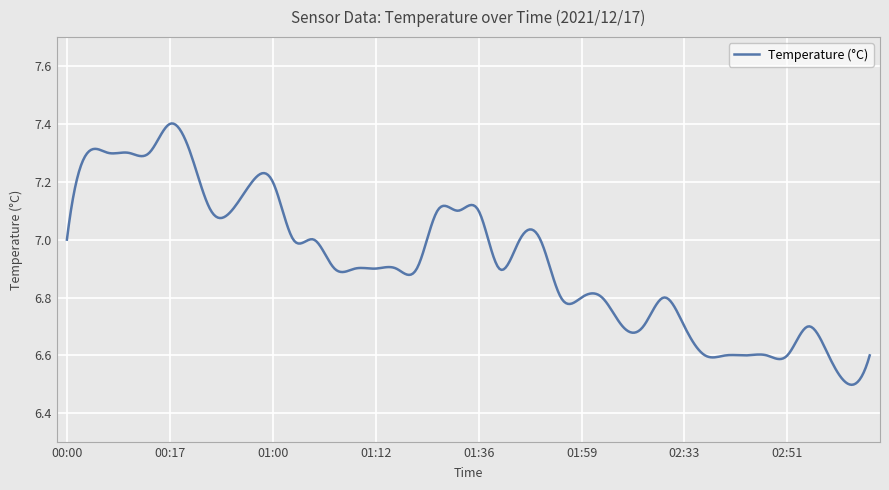

What is the difference between the maximum and minimum values?

0.9